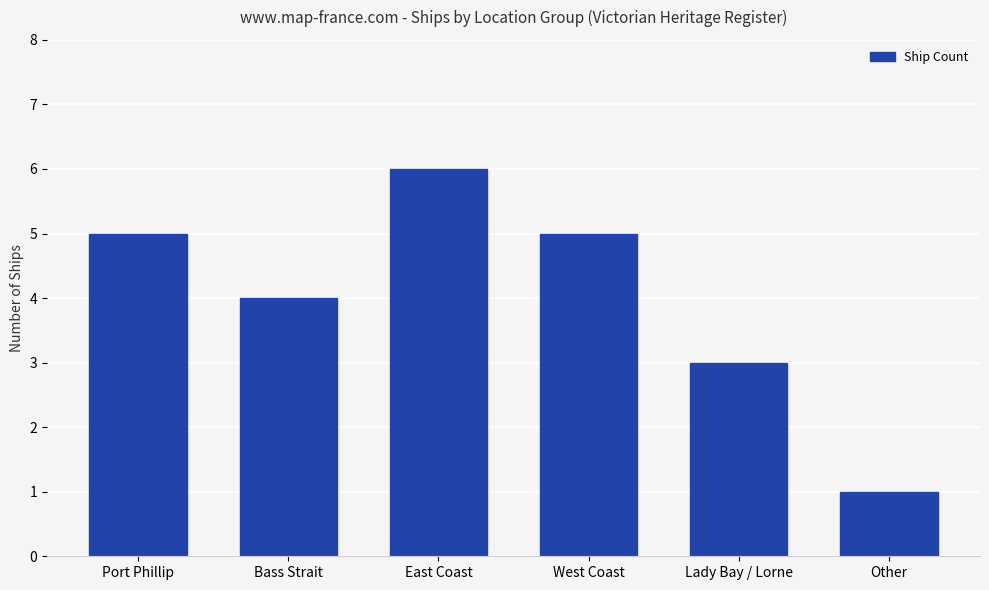

True or false: the data shows 2 at East Coast.

False